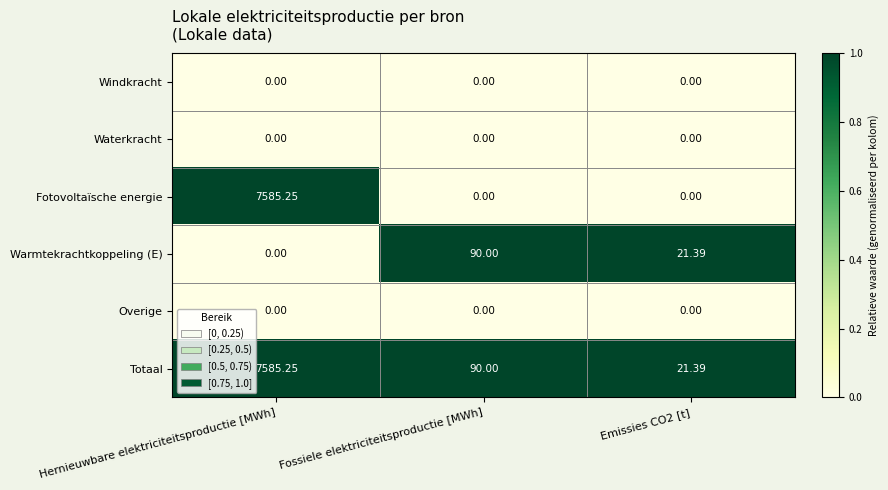

Which label corresponds to the largest value in the chart?

Hernieuwbare elektriciteitsproductie [MWh]